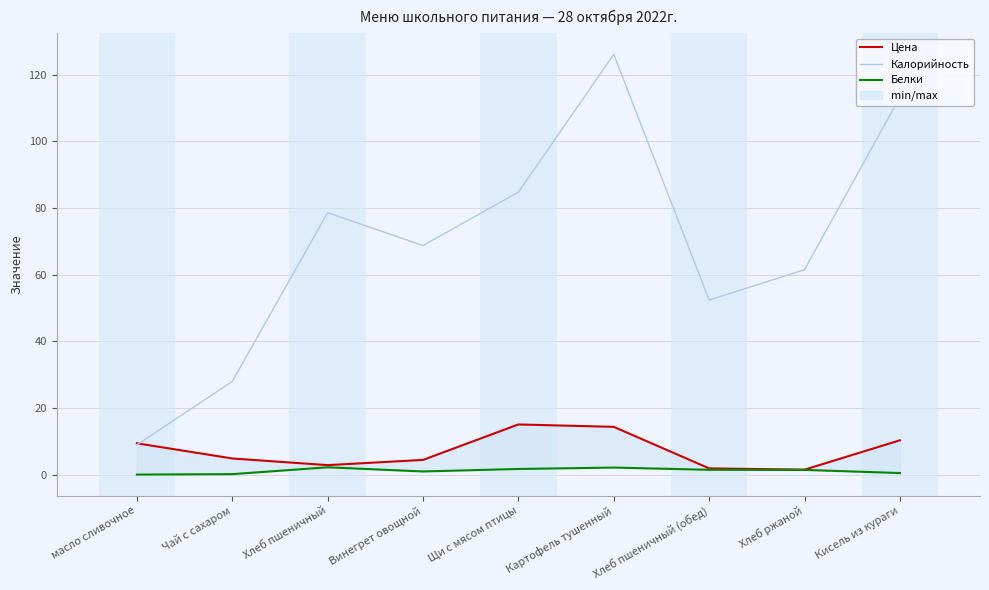

Rank the categories by Цена value from lowest to highest.

Хлеб ржаной, Хлеб пшеничный (обед), Хлеб пшеничный, Винегрет овощной, Чай с сахаром, масло сливочное, Кисель из кураги, Картофель тушенный, Щи с мясом птицы